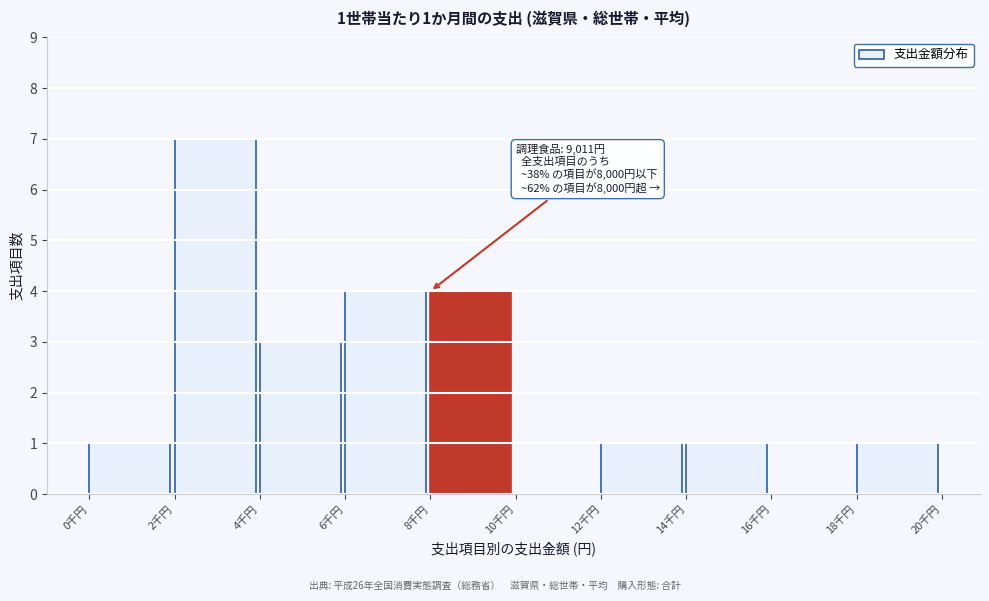

Reading left to right, what are all the values shown in this chart?

0千円=1	2千円=7	4千円=3	6千円=4	8千円=4	10千円=0	12千円=1	14千円=1	16千円=0	18千円=1